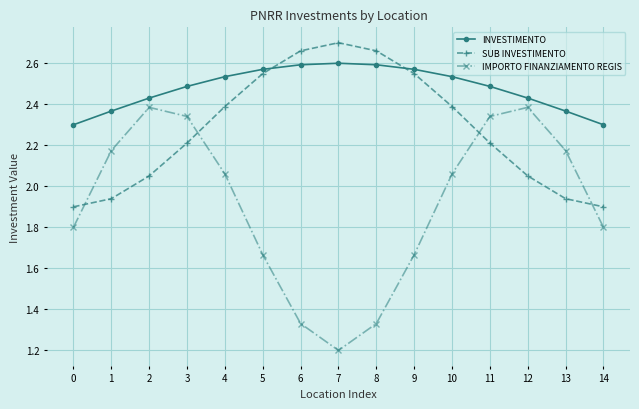

Is it true that SUB INVESTIMENTO equals 1.9 at 0?

True